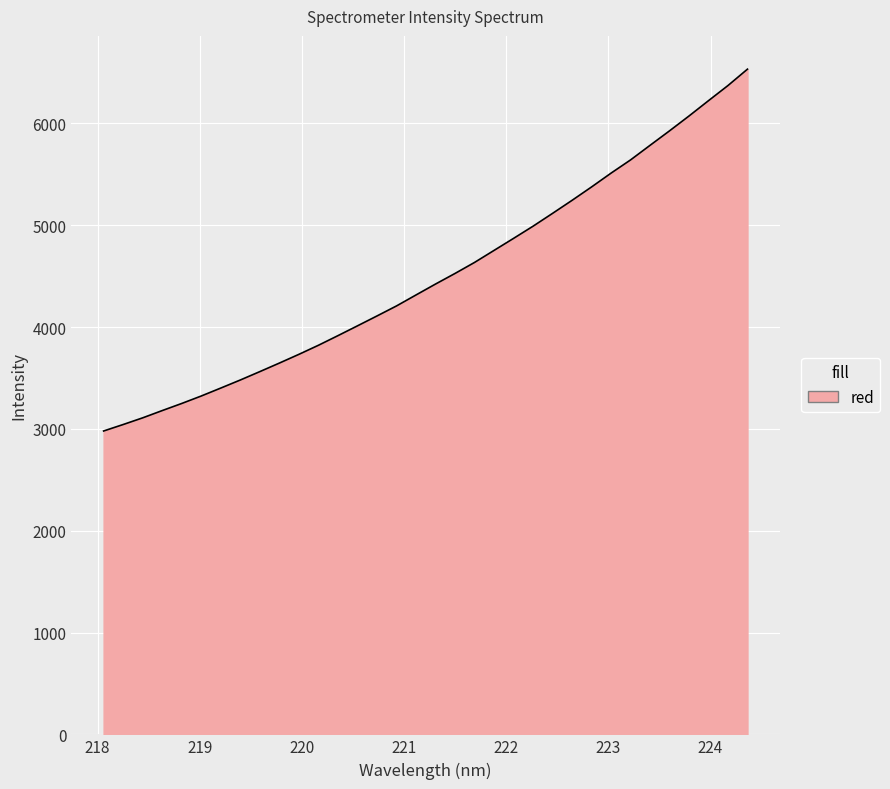

How many series are shown in this chart?

1